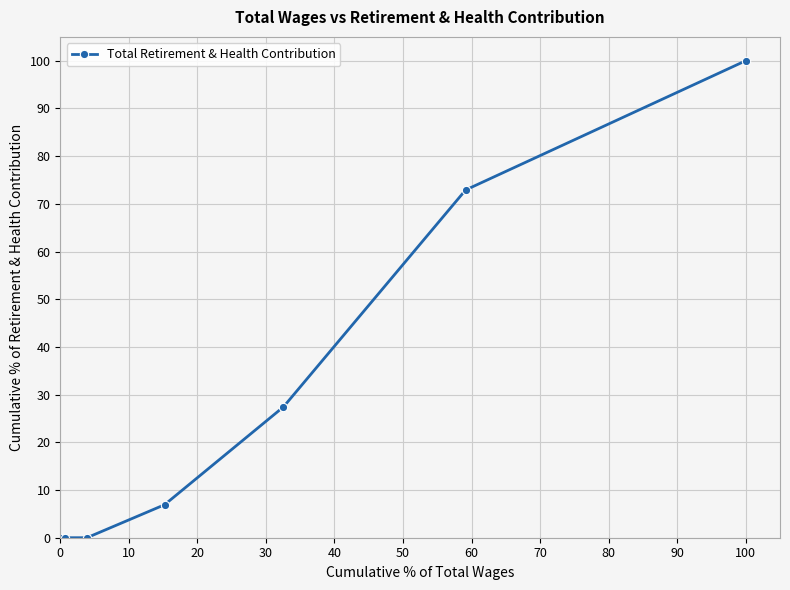

Does the chart have visible grid lines?

Yes